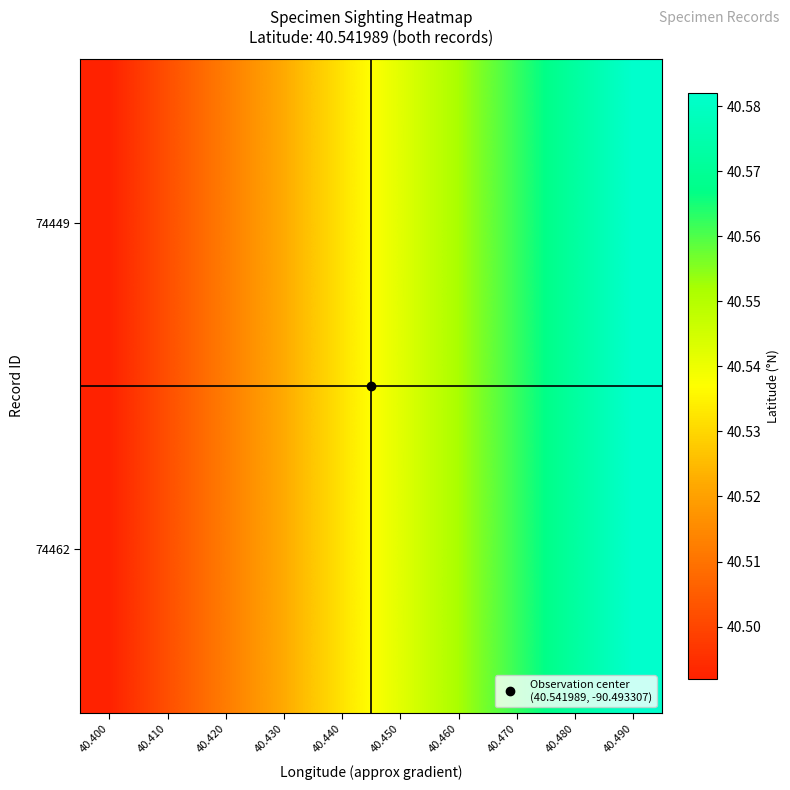

At which category is the sum across all series the highest?

40.490